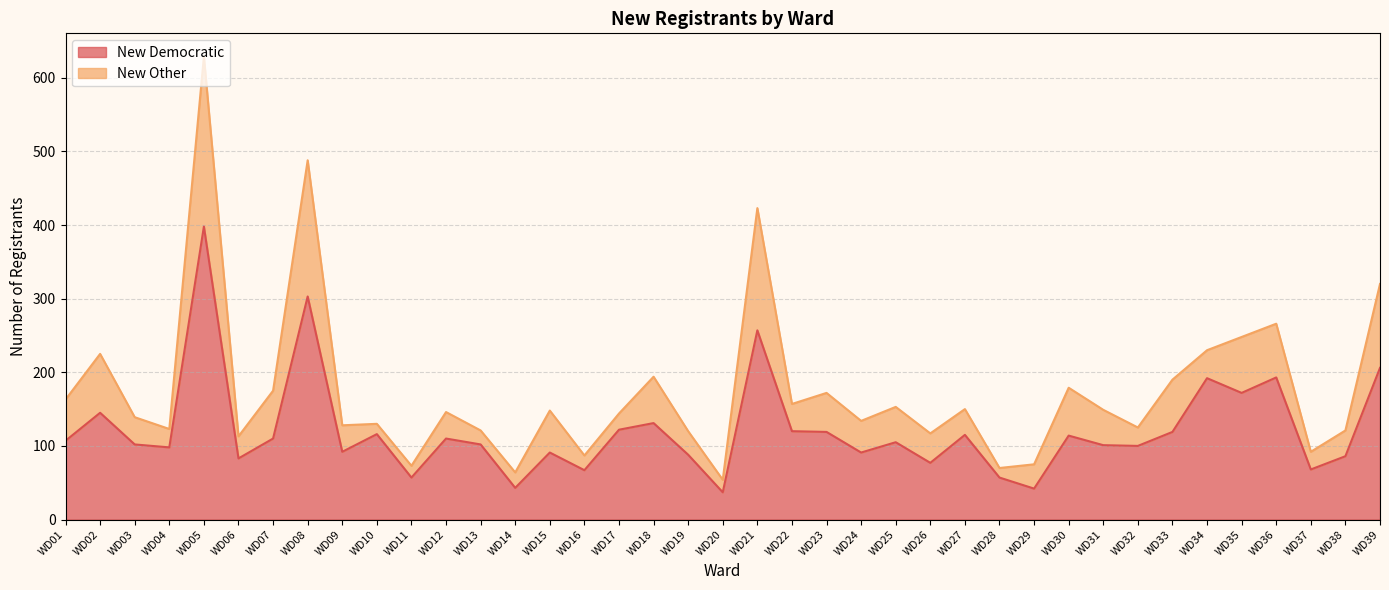

Rank the categories by value from lowest to highest.

WD20, WD29, WD14, WD11, WD28, WD16, WD37, WD26, WD06, WD38, WD19, WD15, WD24, WD09, WD04, WD32, WD31, WD03, WD13, WD25, WD01, WD07, WD12, WD30, WD27, WD10, WD23, WD33, WD22, WD17, WD18, WD02, WD35, WD34, WD36, WD39, WD21, WD08, WD05